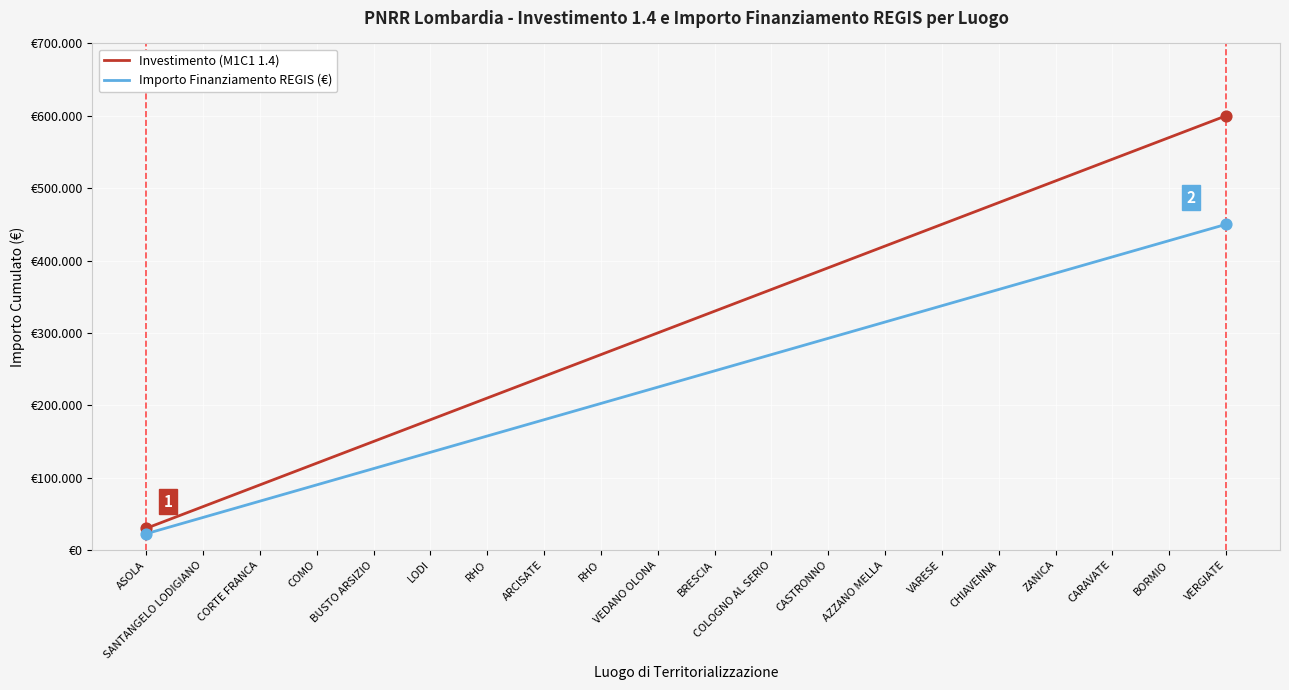

At how many categories does at least one series exceed 442869?

6